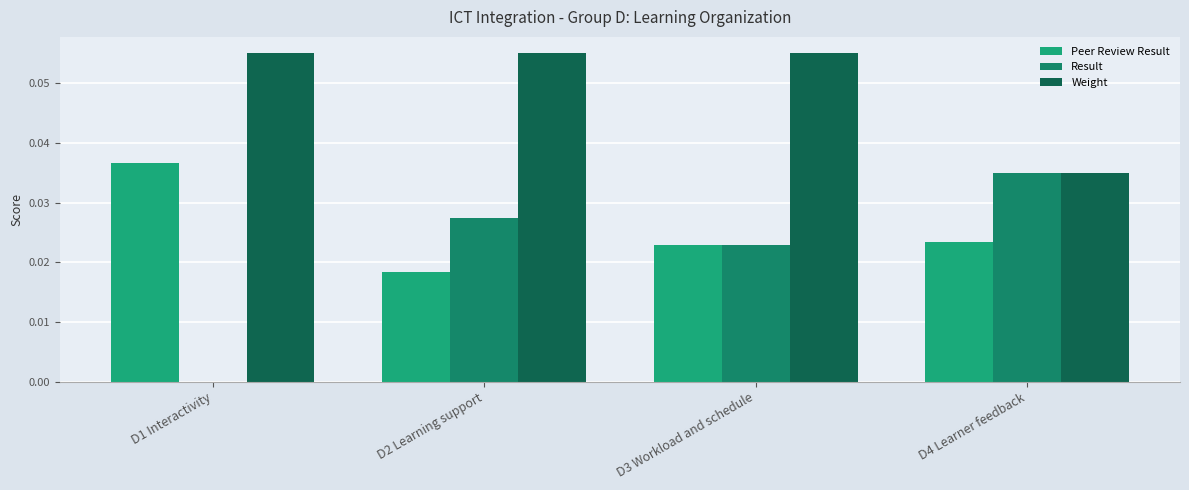

How many series are shown in this chart?

3